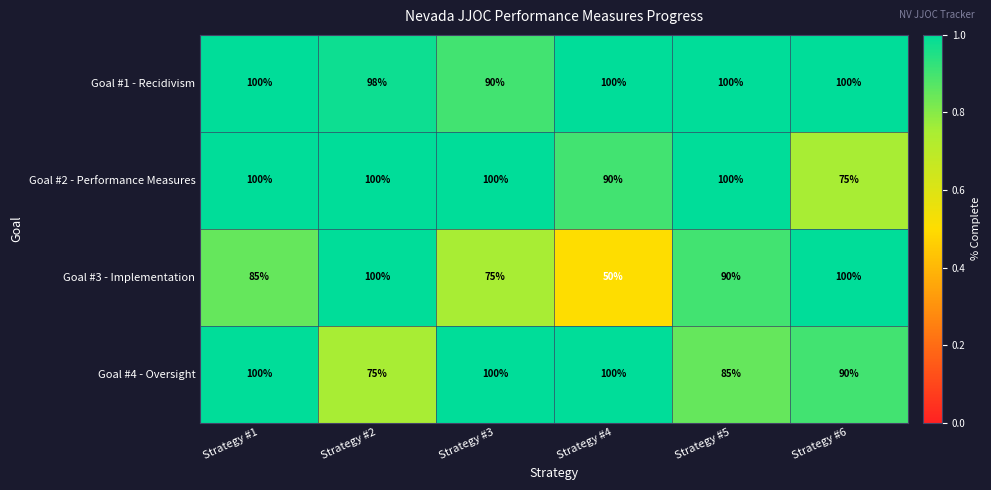

List the series in order of their overall mean, highest first.

Goal #1 - Recidivism, Goal #2 - Performance Measures, Goal #4 - Oversight, Goal #3 - Implementation